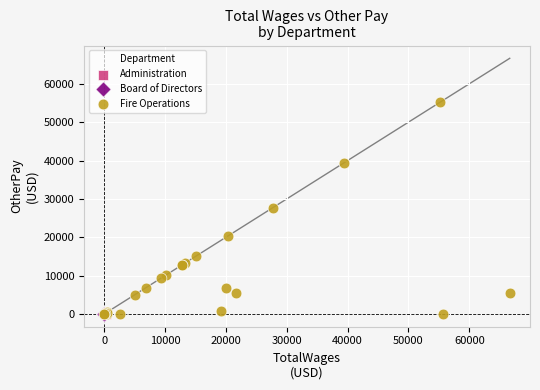

Which series contains the highest Y value?

Fire Operations